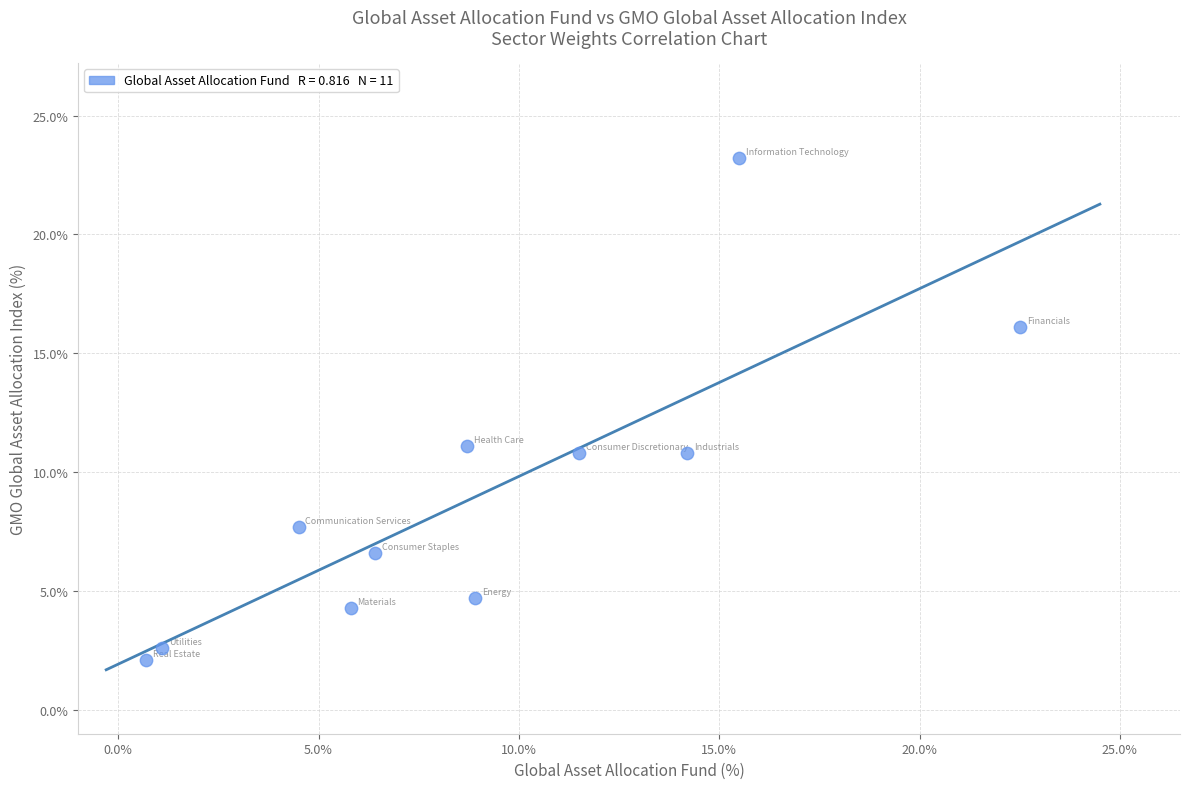

What Y value in the scatter plot is closest to 12?

11.1